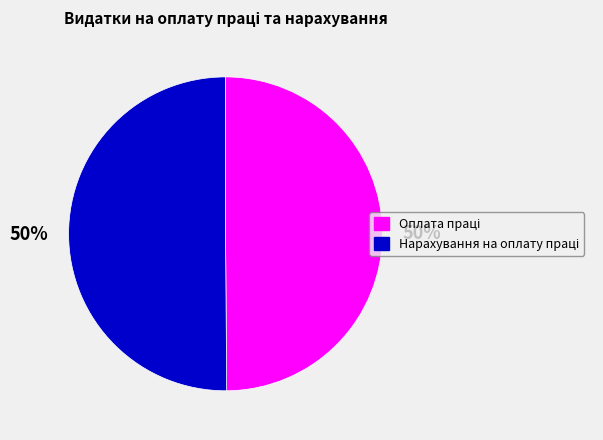

To the nearest percent, what is the average slice percentage?

50%